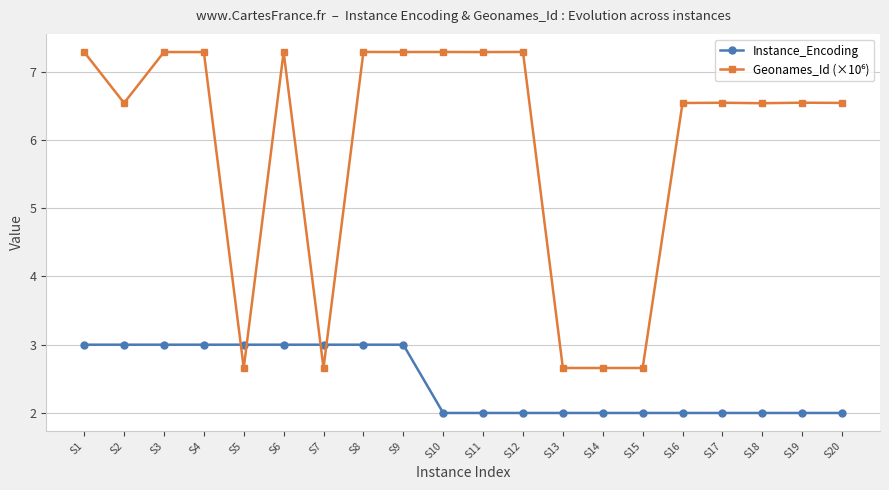

What is the total value across all series at S12?

9.3